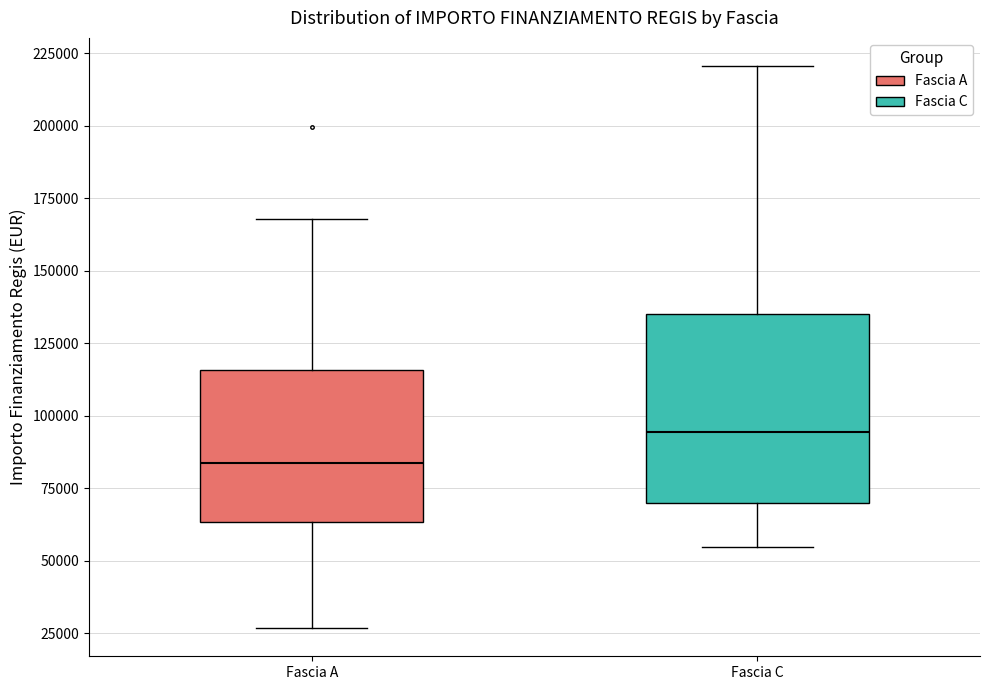

Where does the lower whisker of the box for Fascia C end on the y-axis? The values are not printed on the chart, so give them approximately, as read against the axis.

55000